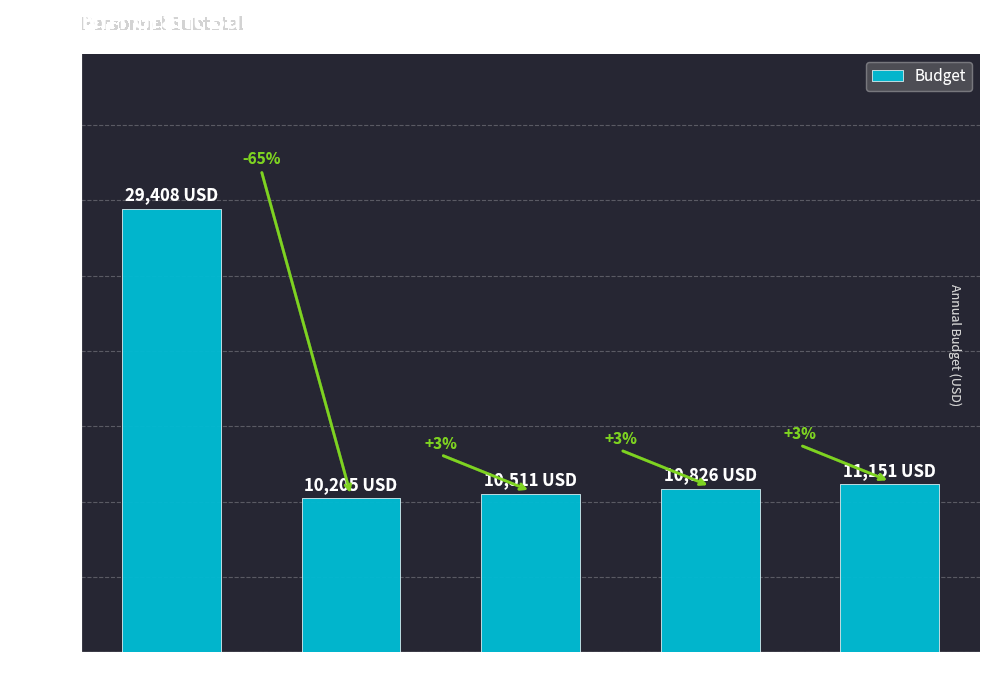

Does the chart contain any negative values?

No